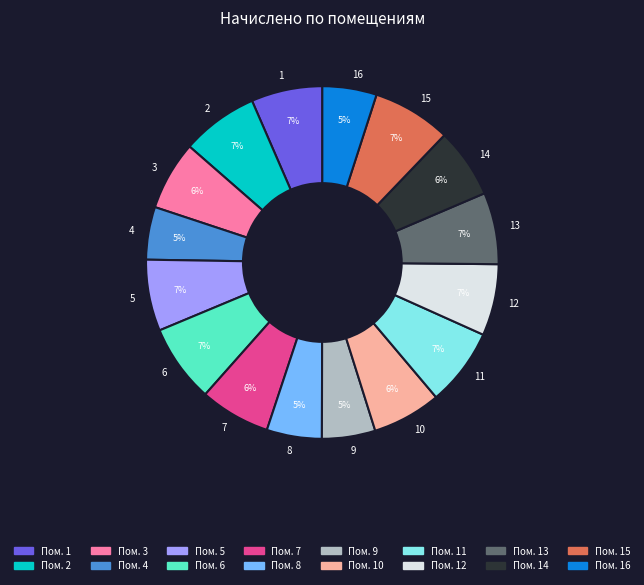

To the nearest percent, what is the difference between the largest and smallest slice percentages?

2%